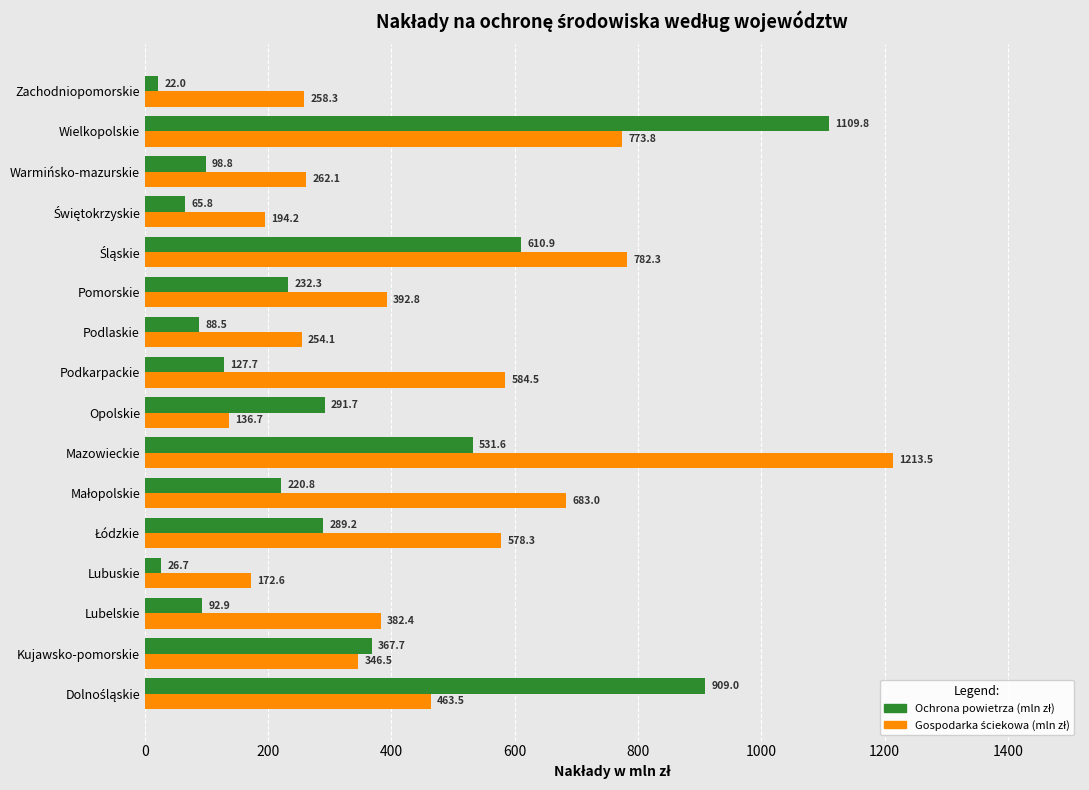

At which category is the sum across all series the highest?

Wielkopolskie